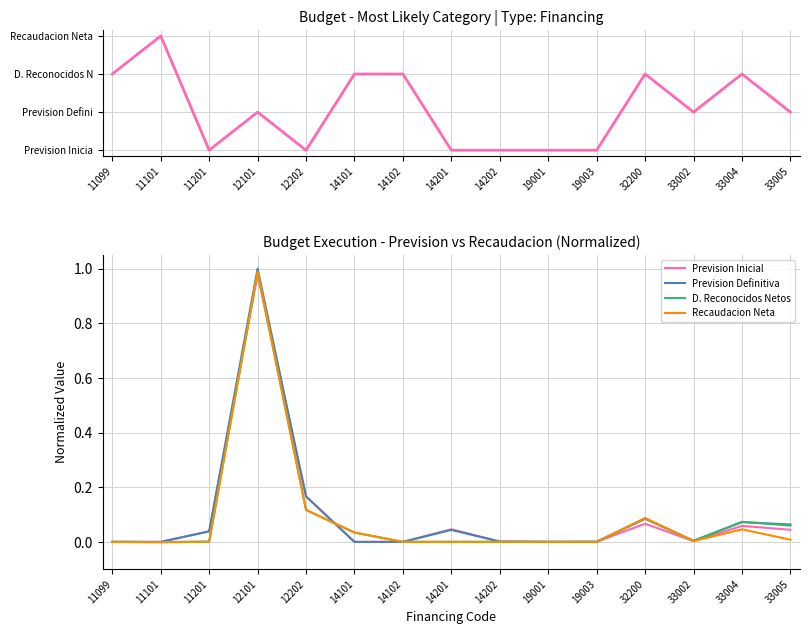

Between 12101 and 19003, which series saw the biggest shift?

Dominant Series